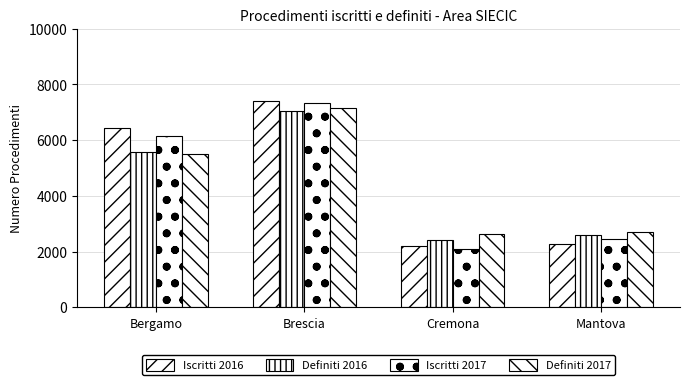

What is the sum of all Definiti 2016 values?

17643